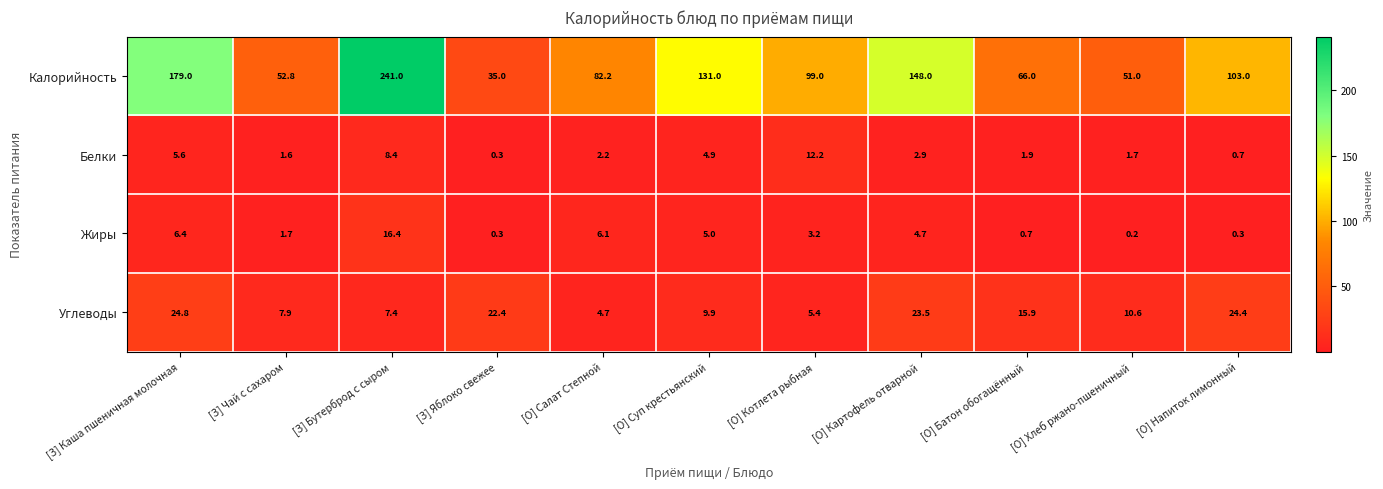

Rank the categories by Углеводы value from lowest to highest.

[О] Салат Степной, [О] Котлета рыбная, [З] Бутерброд с сыром, [З] Чай с сахаром, [О] Суп крестьянский, [О] Хлеб ржано-пшеничный, [О] Батон обогащённый, [З] Яблоко свежее, [О] Картофель отварной, [О] Напиток лимонный, [З] Каша пшеничная молочная